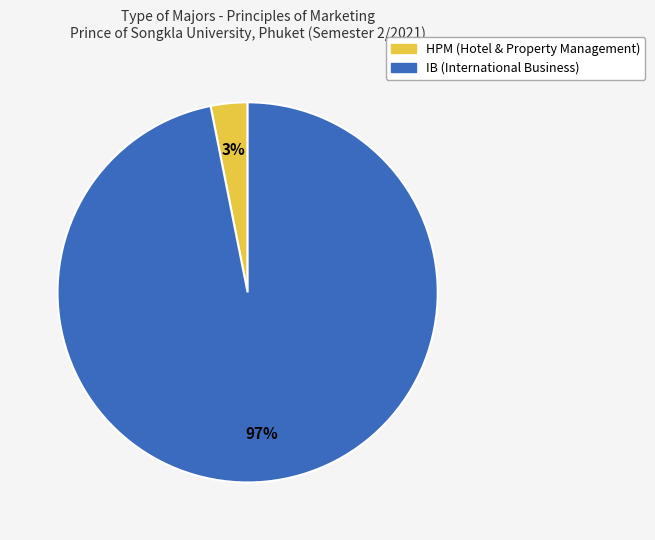

Is it true that HPM is 15% of the pie?

False